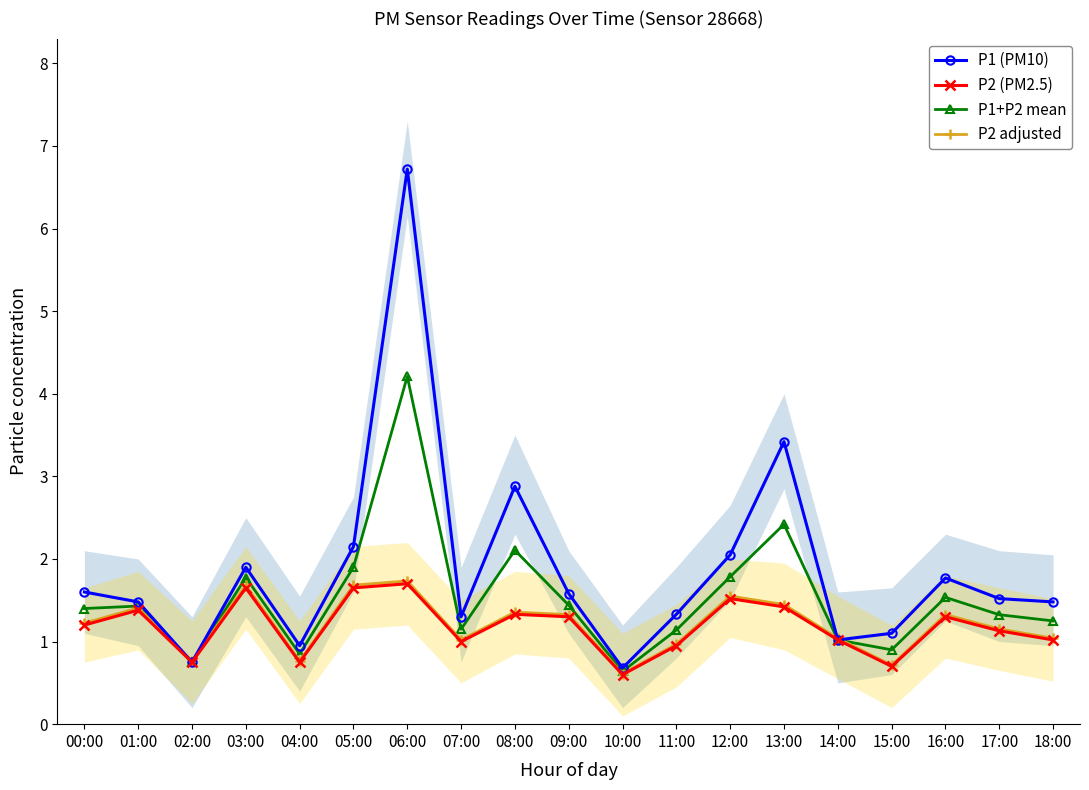

Rank the series by their maximum value, from highest to lowest.

P1 (PM10), P1+P2 mean, P2 adjusted, P2 (PM2.5)